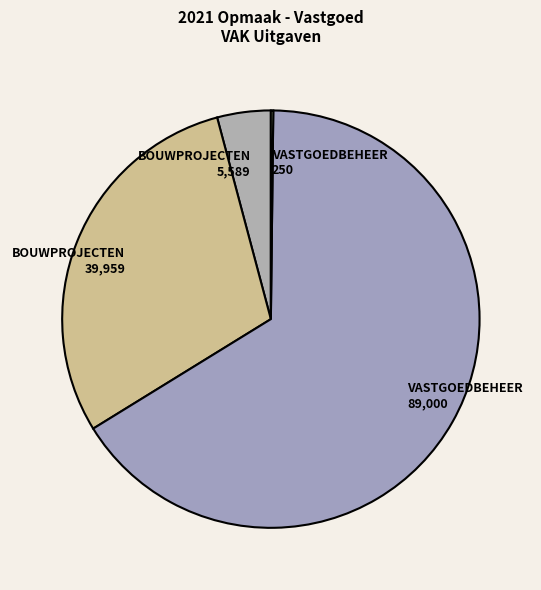

Combined, do BOUWPROJECTEN 5,589 and BOUWPROJECTEN 39,959 account for over 50%?

No